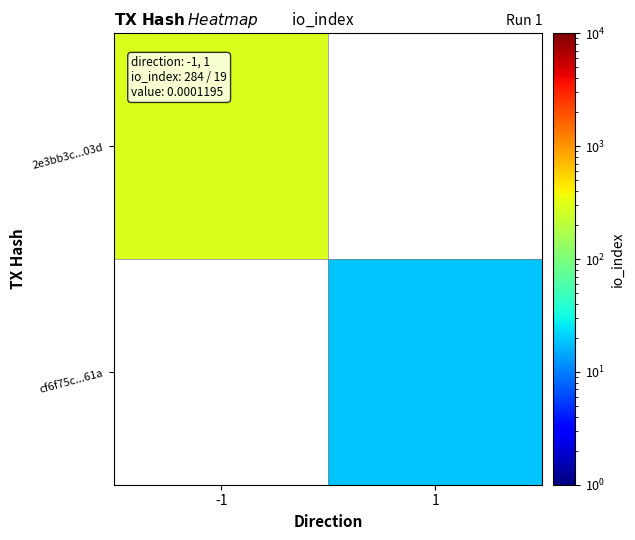

What is the approximate value of cf6f75c...61a at 1?

19.0